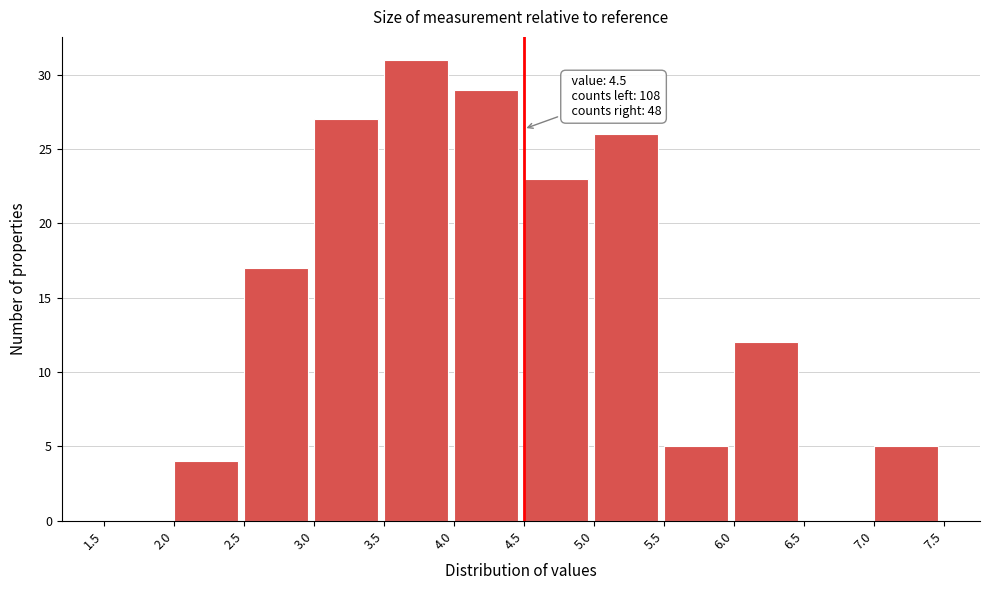

Which range on the x-axis has the tallest bar?

3.5 to 4.0